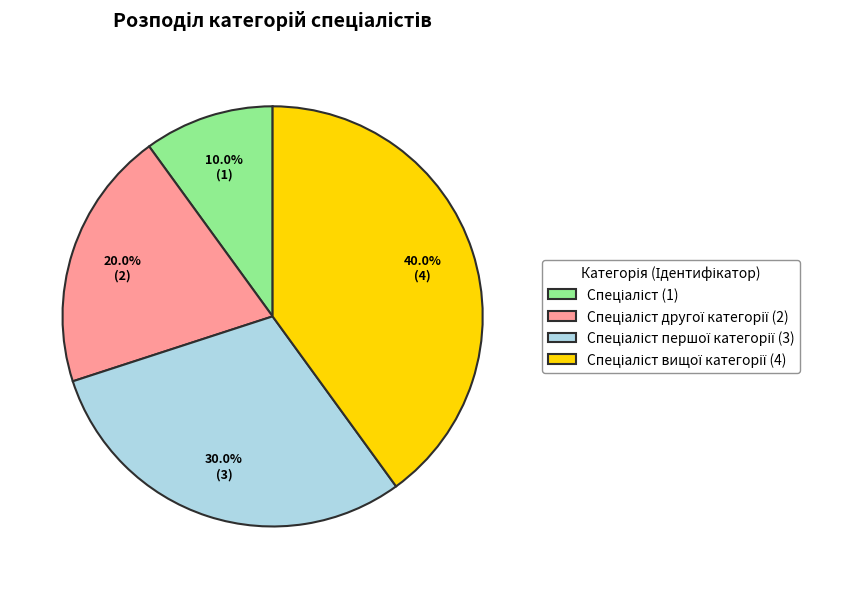

Count the number of slices in the pie.

4